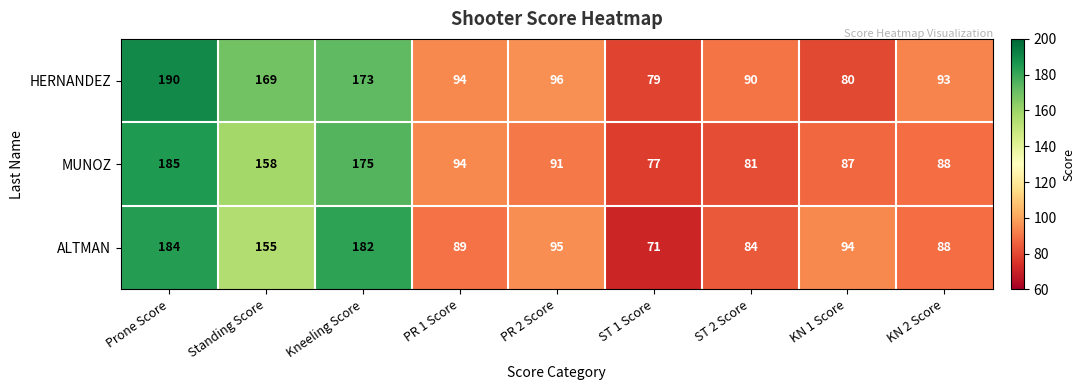

Reading right to left, what are all the values shown in this chart?

HERNANDEZ: KN 2 Score=93	KN 1 Score=80	ST 2 Score=90	ST 1 Score=79	PR 2 Score=96	PR 1 Score=94	Kneeling Score=173	Standing Score=169	Prone Score=190
MUNOZ: KN 2 Score=88	KN 1 Score=87	ST 2 Score=81	ST 1 Score=77	PR 2 Score=91	PR 1 Score=94	Kneeling Score=175	Standing Score=158	Prone Score=185
ALTMAN: KN 2 Score=88	KN 1 Score=94	ST 2 Score=84	ST 1 Score=71	PR 2 Score=95	PR 1 Score=89	Kneeling Score=182	Standing Score=155	Prone Score=184